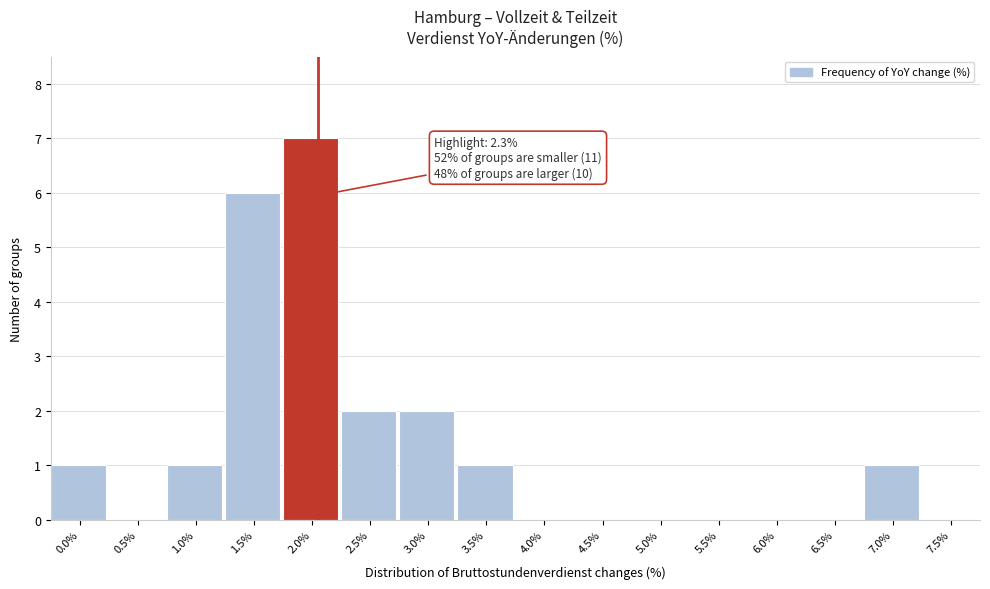

Reading right to left, list all the values displayed in this chart.

7.5%=0	7.0%=1	6.5%=0	6.0%=0	5.5%=0	5.0%=0	4.5%=0	4.0%=0	3.5%=1	3.0%=2	2.5%=2	2.0%=7	1.5%=6	1.0%=1	0.5%=0	0.0%=1